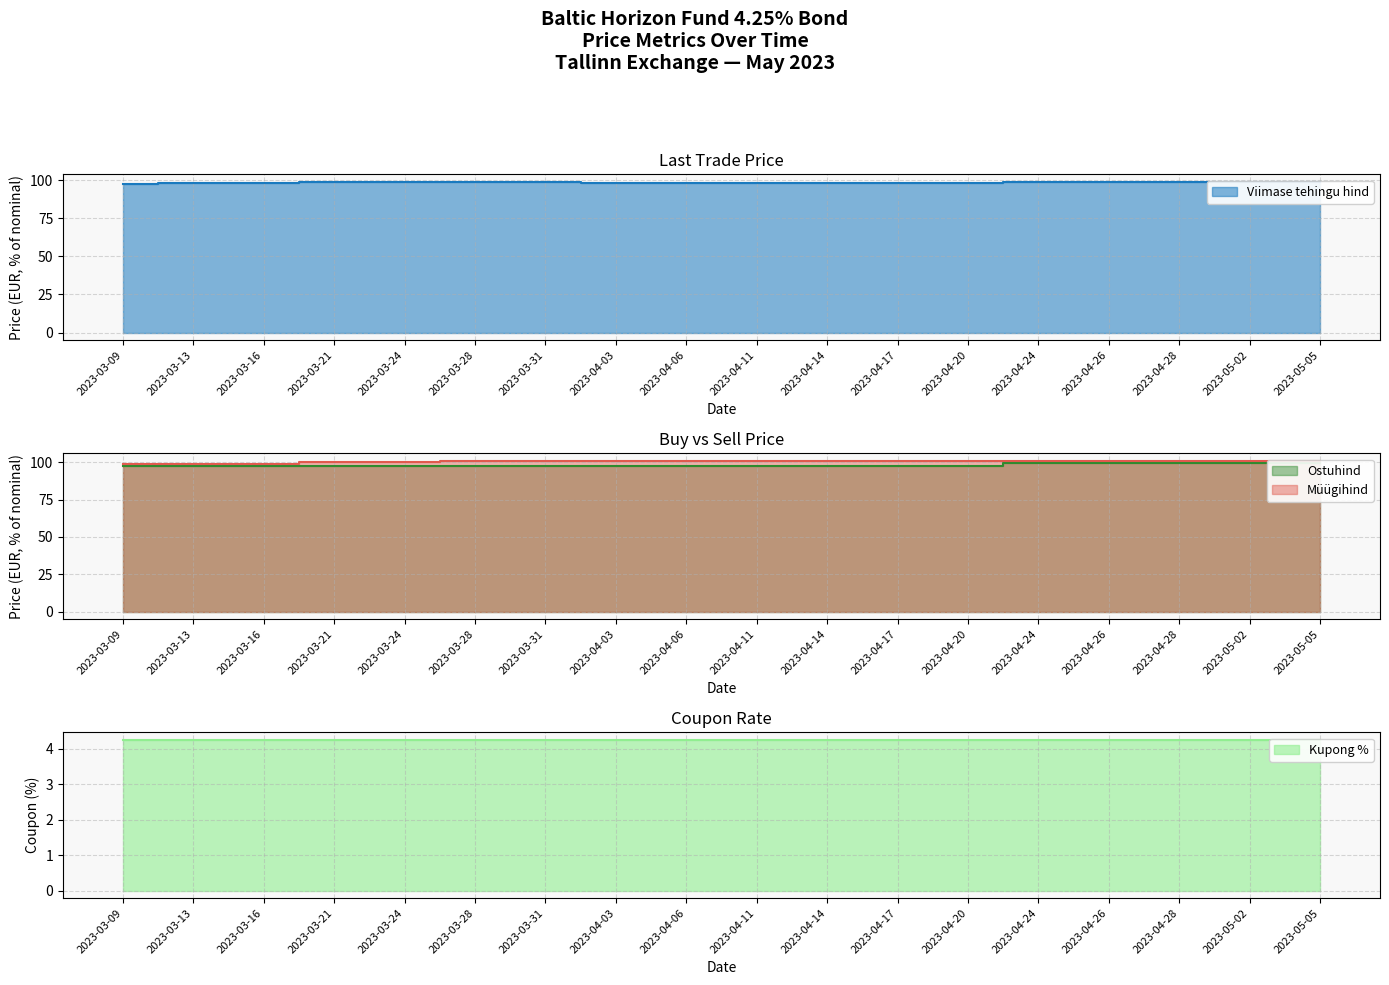

True or false: Ostuhind has a value of 97.7 at 2023-03-21.

True